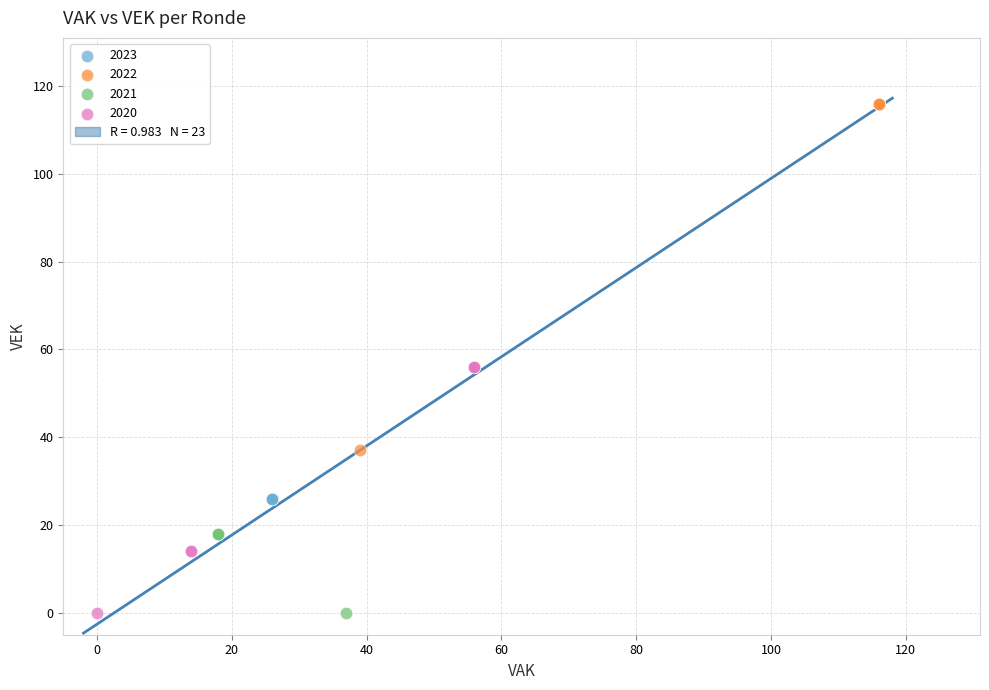

Which series contains the highest Y value?

2022